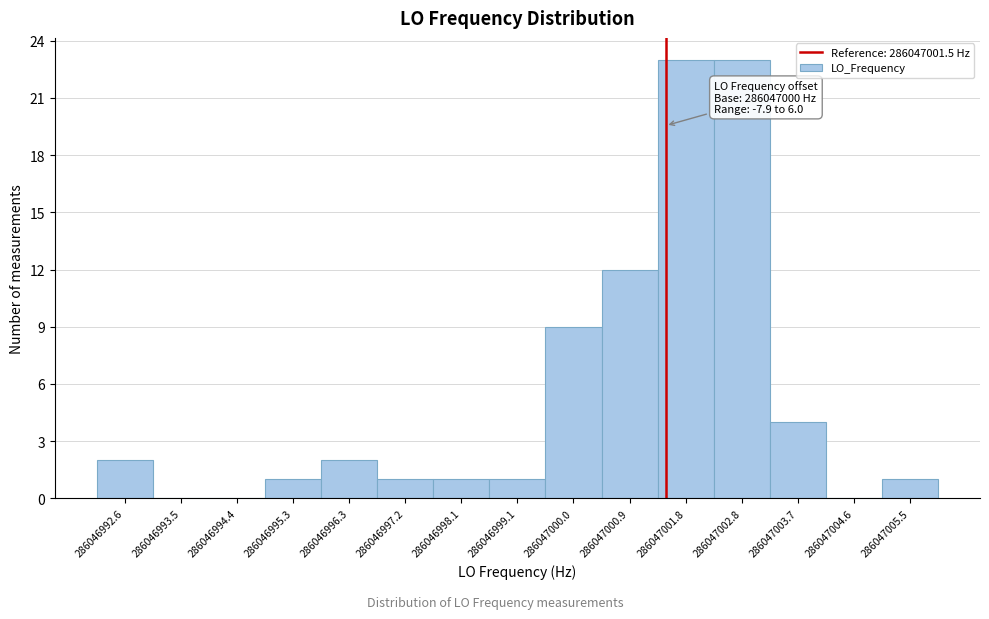

Reading left to right, what are all the values shown in this chart?

286046992.6=2	286046993.5=0	286046994.4=0	286046995.3=1	286046996.3=2	286046997.2=1	286046998.1=1	286046999.1=1	286047000.0=9	286047000.9=12	286047001.8=23	286047002.8=23	286047003.7=4	286047004.6=0	286047005.5=1